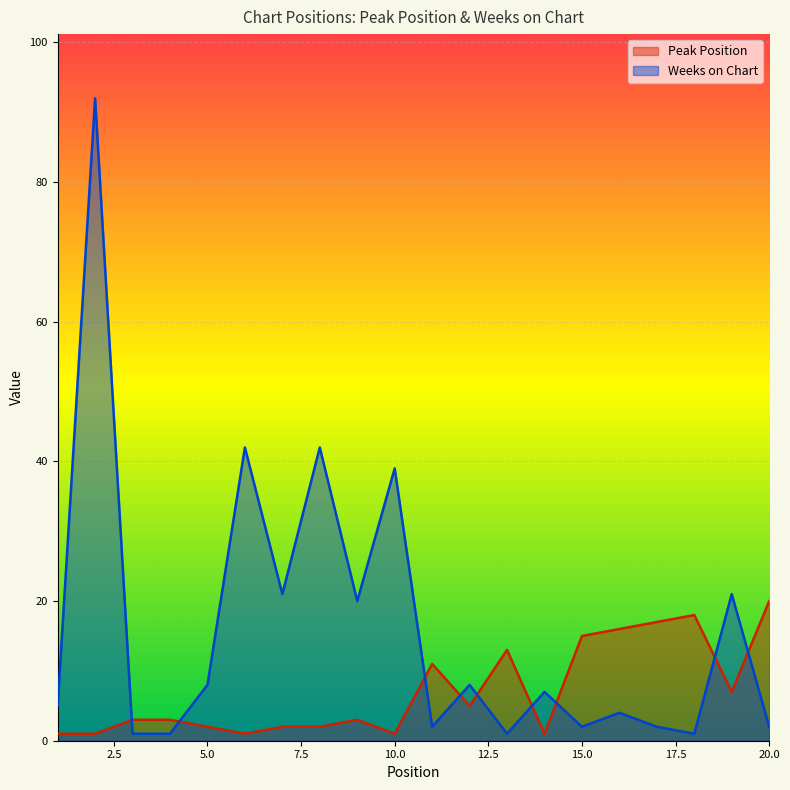

What is the value of the Weeks on Chart point at the 9th from the left?

20